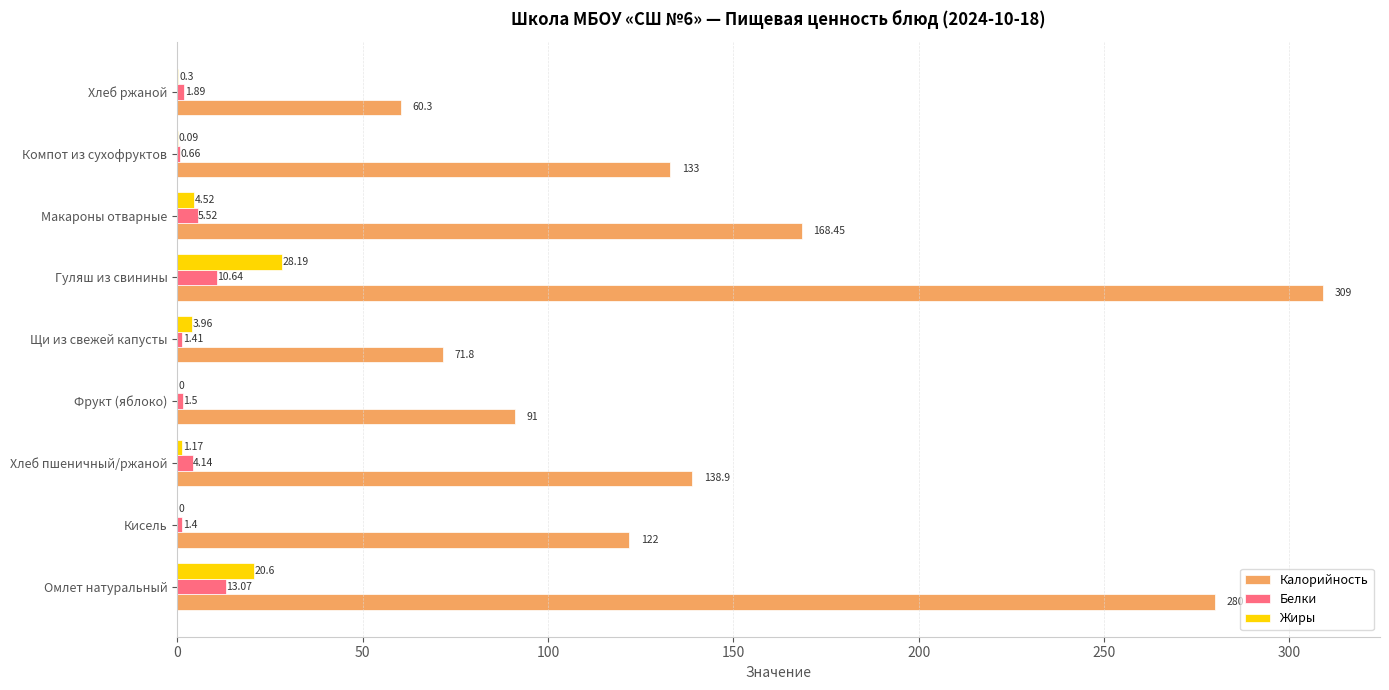

Where is Калорийность nearest to the value 184?

Макароны отварные